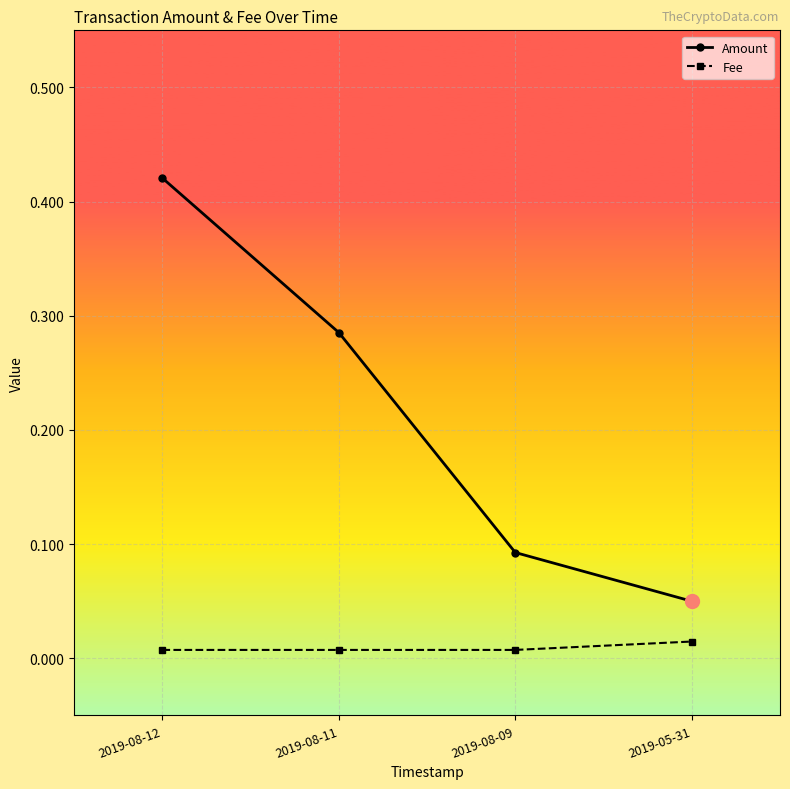

Rank the series by their maximum value, from highest to lowest.

Amount, Fee